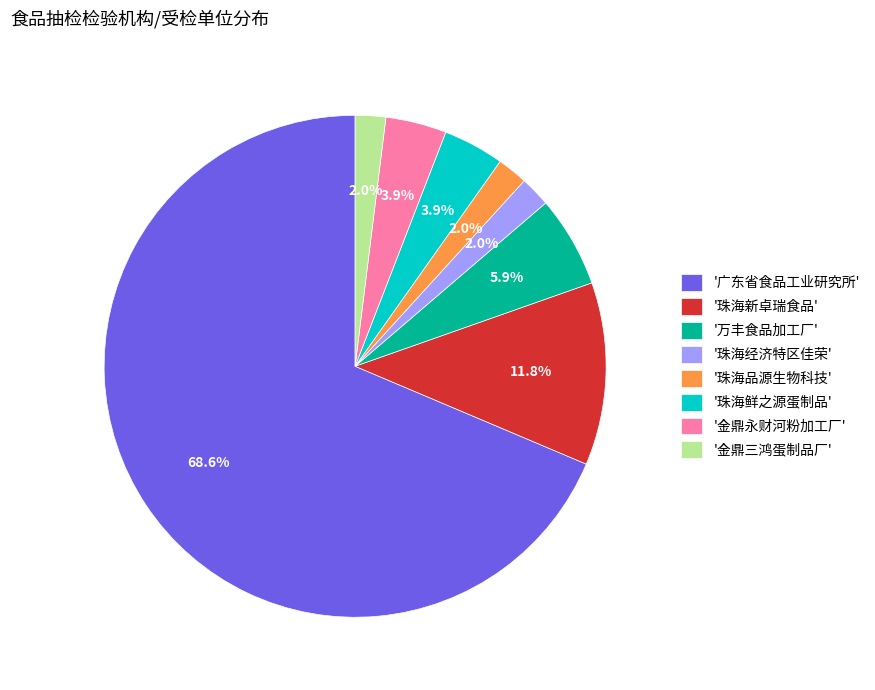

Combined, do '珠海新卓瑞食品' and '珠海经济特区佳荣' account for over 50%?

No